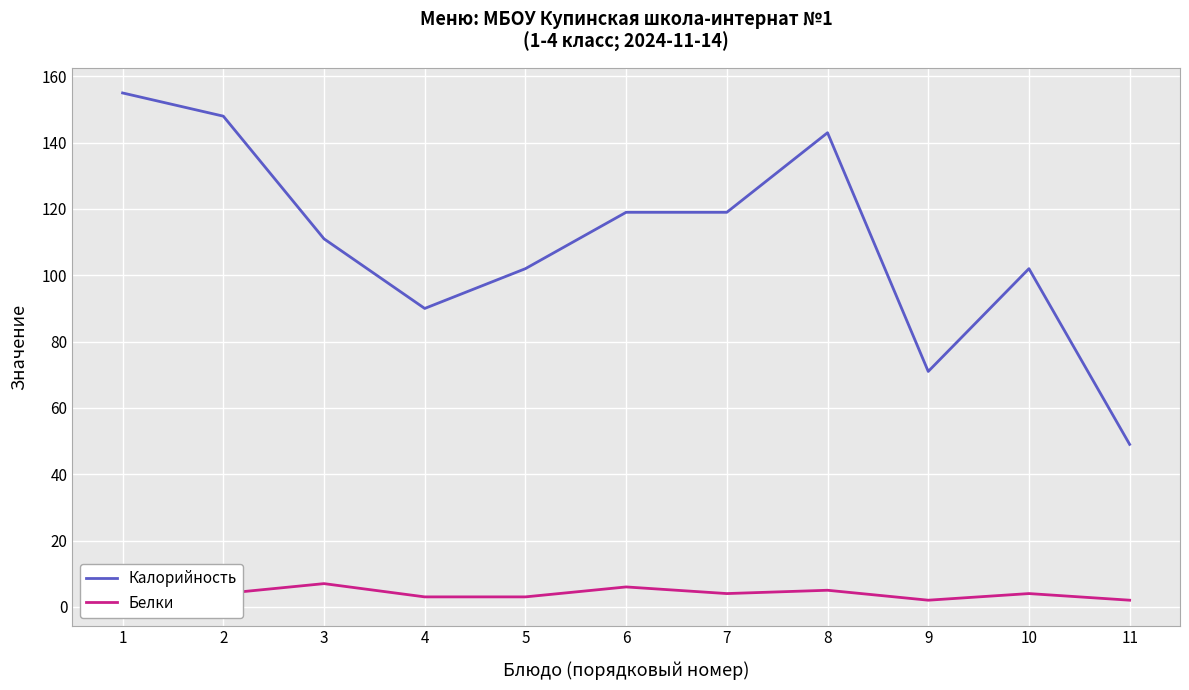

Is the value of Калорийность at 11 greater than the value of Белки at 10?

Yes